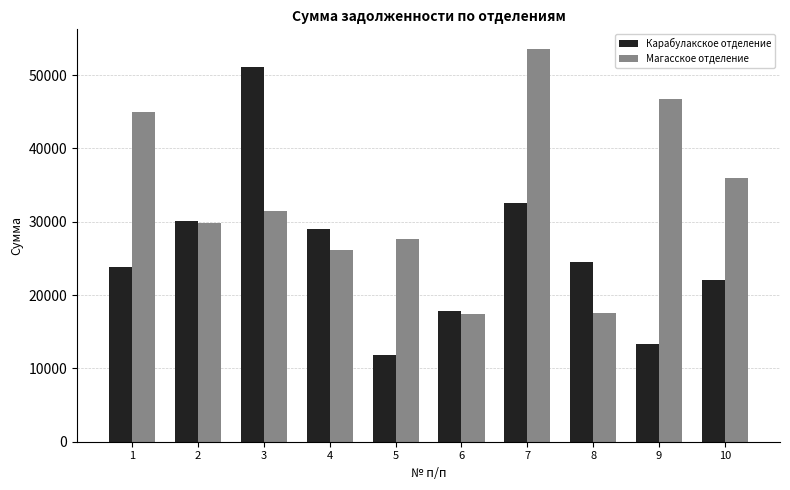

What is the value of the Магасское отделение bar at the 9th from the left?

46761.6